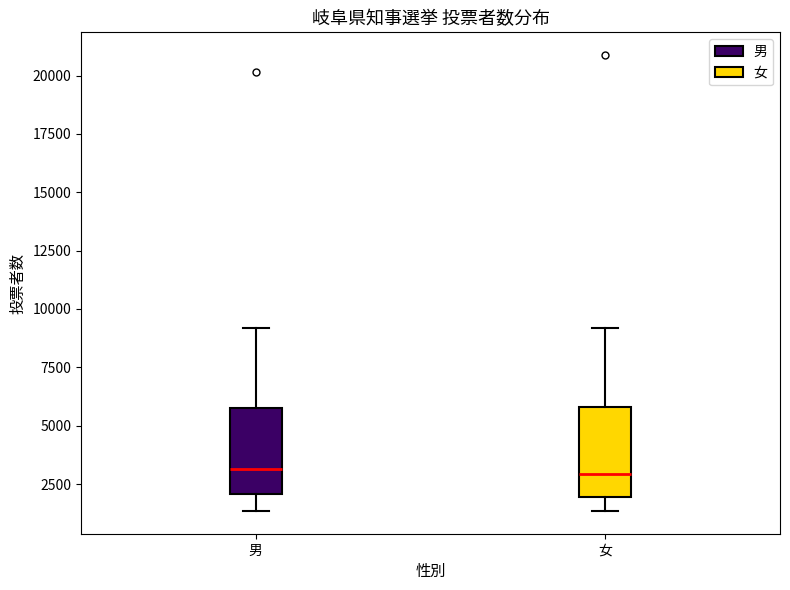

Reading left to right, read every box against the y-axis: the position of its median line, the range the box covers, and the ends of its whiskers. The values are not printed on the chart, so give them approximately, as read against the axis.

男: median 3000, box 2000 to 6000, whiskers 1500 to 9000
女: median 3000, box 2000 to 6000, whiskers 1500 to 9000